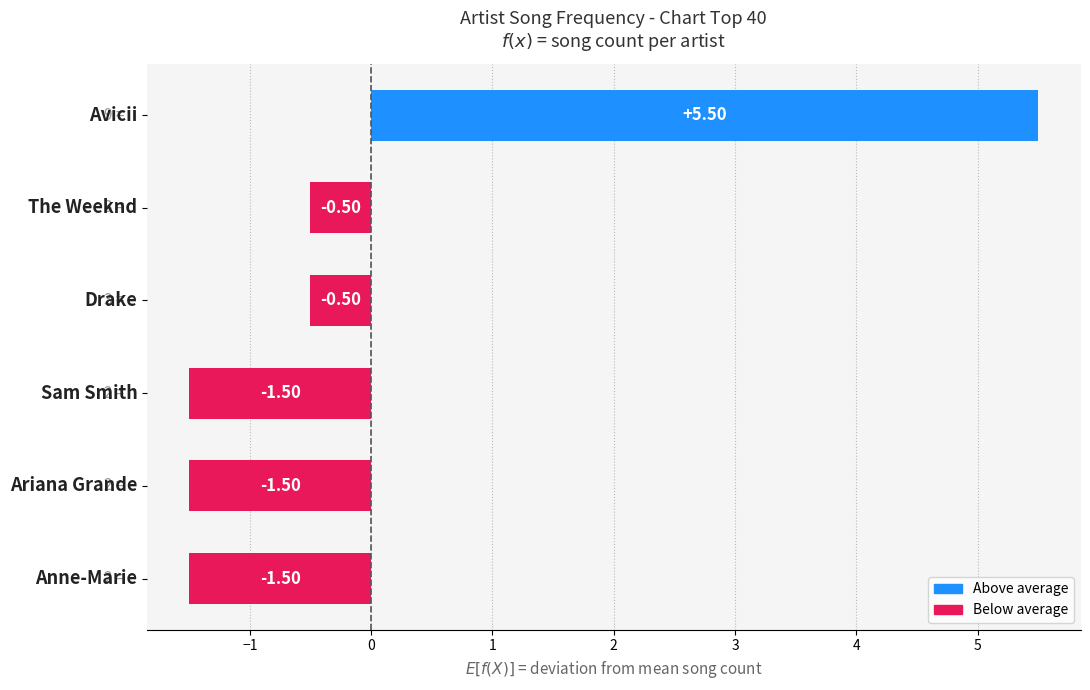

What is the difference between the maximum and minimum values?

7.0